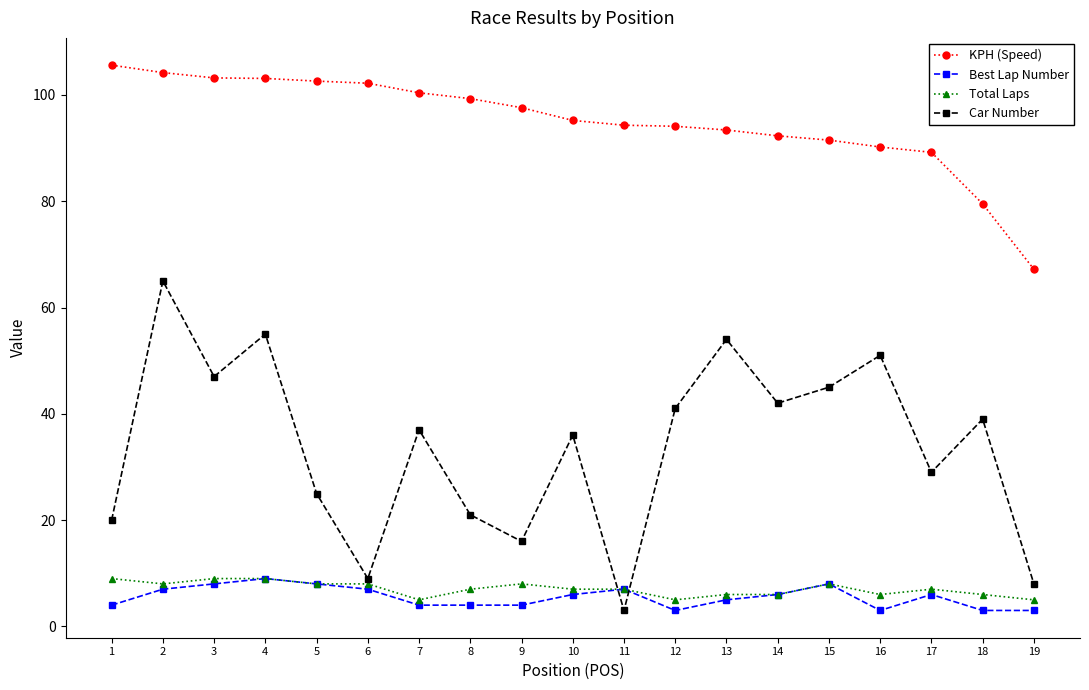

Count the number of categories in the chart.

19